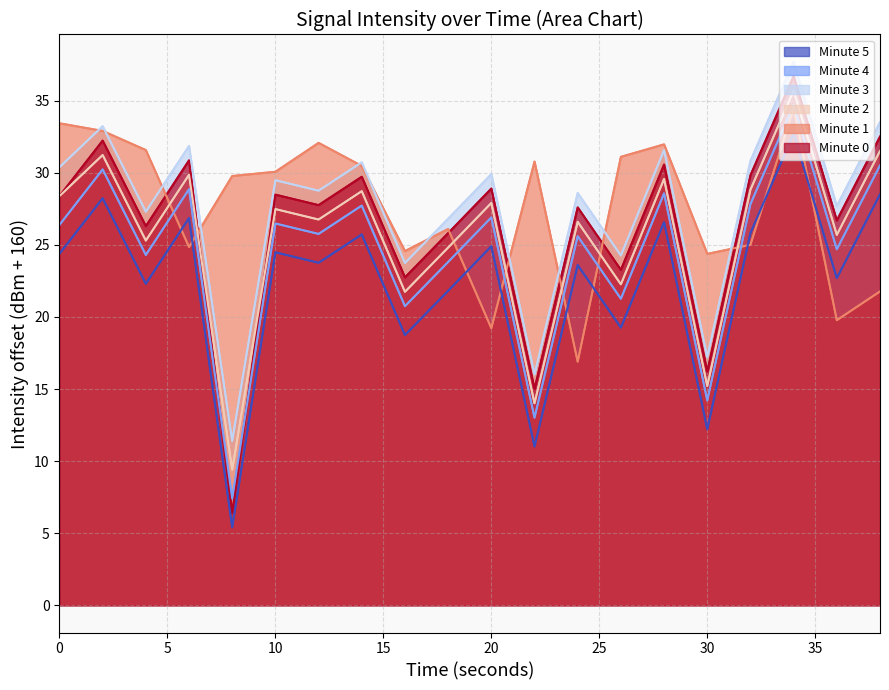

True or false: Minute 5 and Minute 0 cross at least once.

False